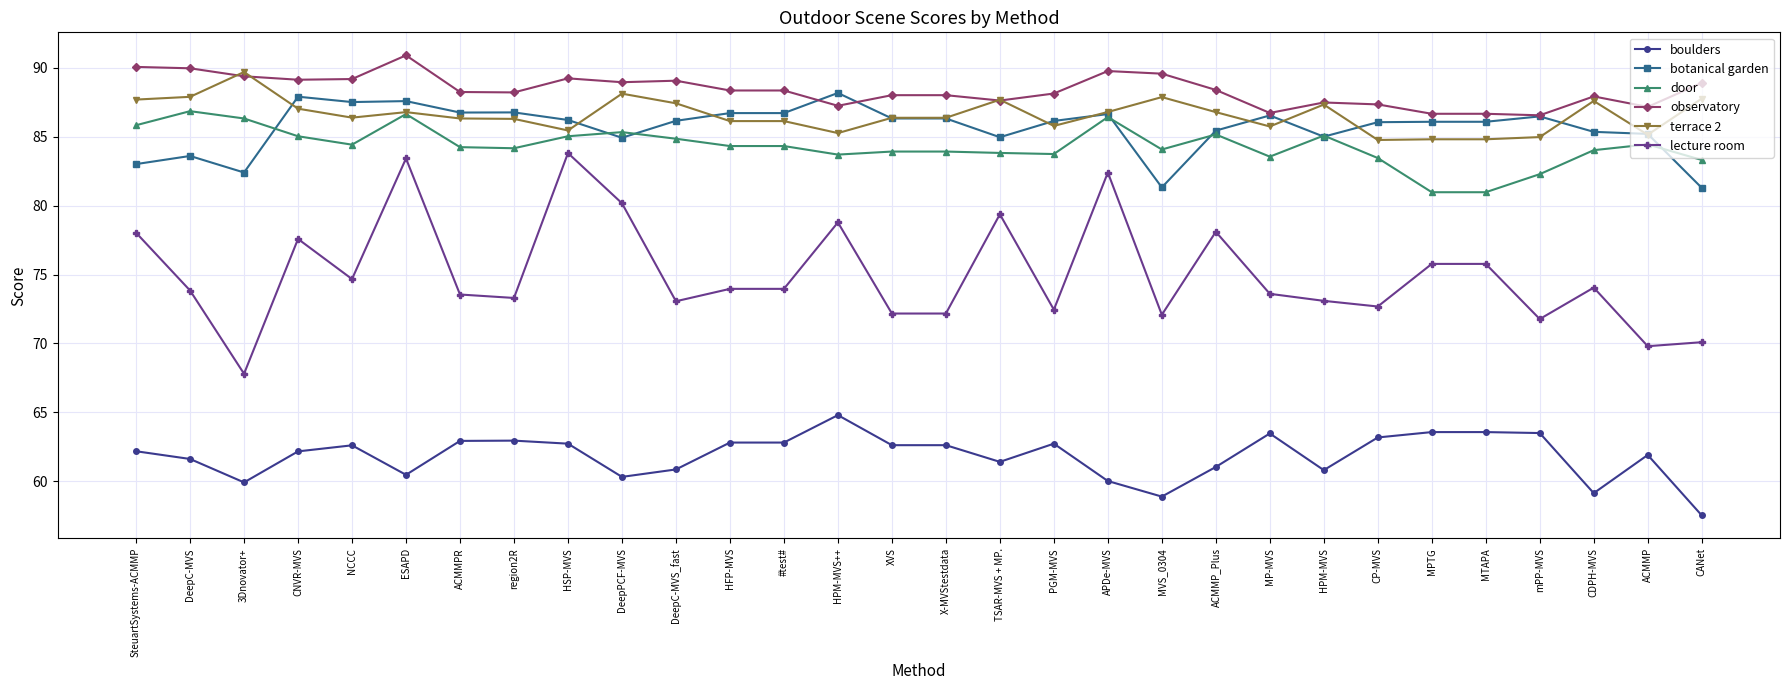

What is the spread (max minus min) of values at HFP-MVS?

25.5